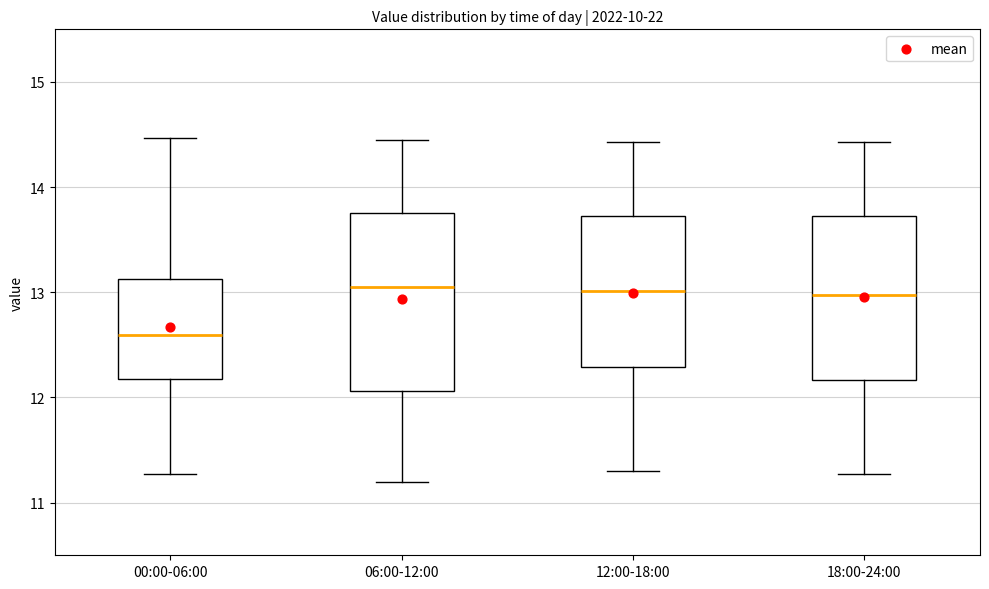

Comparing the boxes themselves (not the whiskers), which one is the tallest?

06:00-12:00